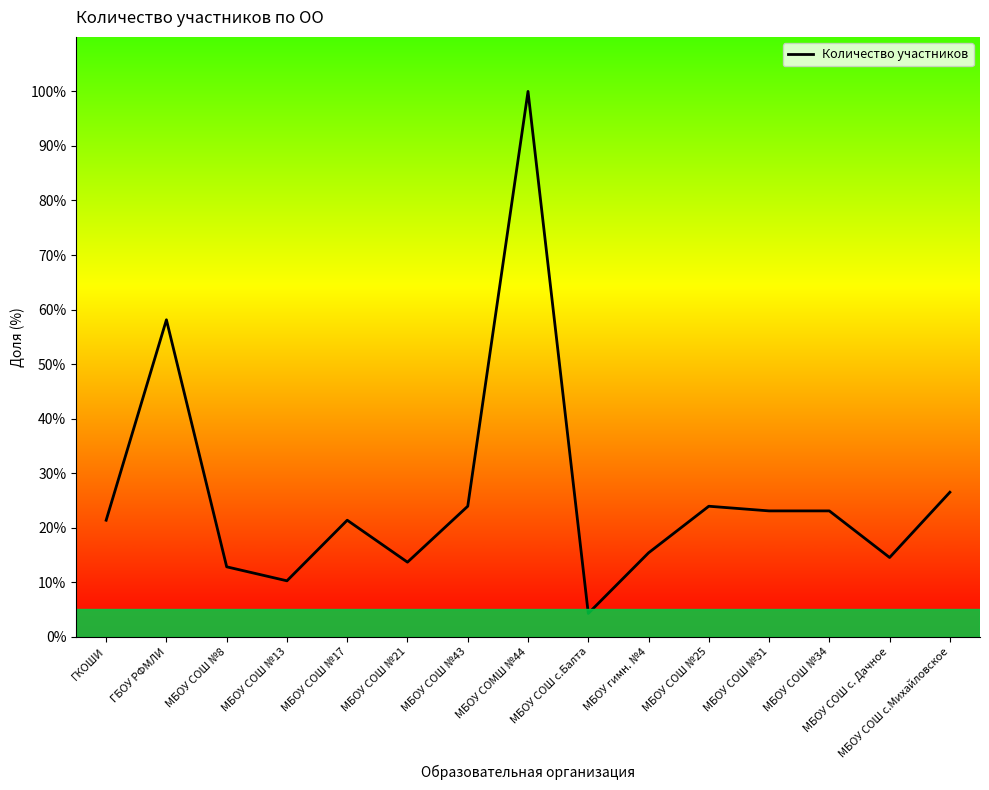

What is the change in value from МБОУ СОШ №34 to МБОУ СОШ с.Михайловское?

+3.4